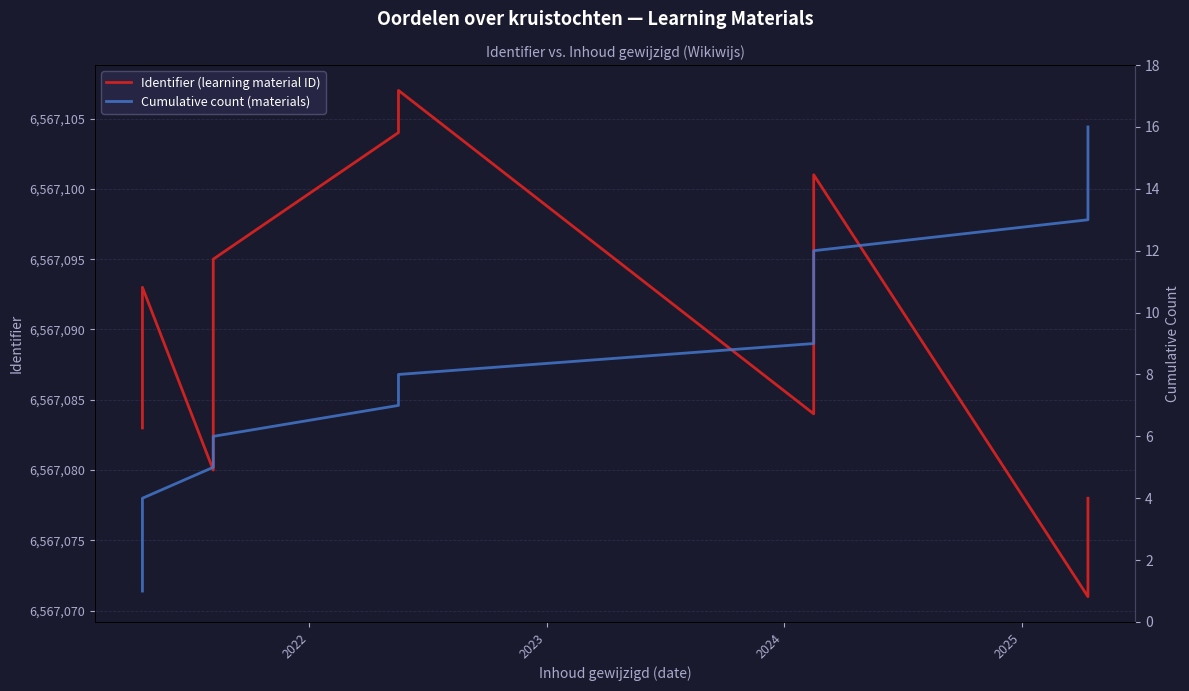

How many data points in Cumulative count (materials) are above 9?

7